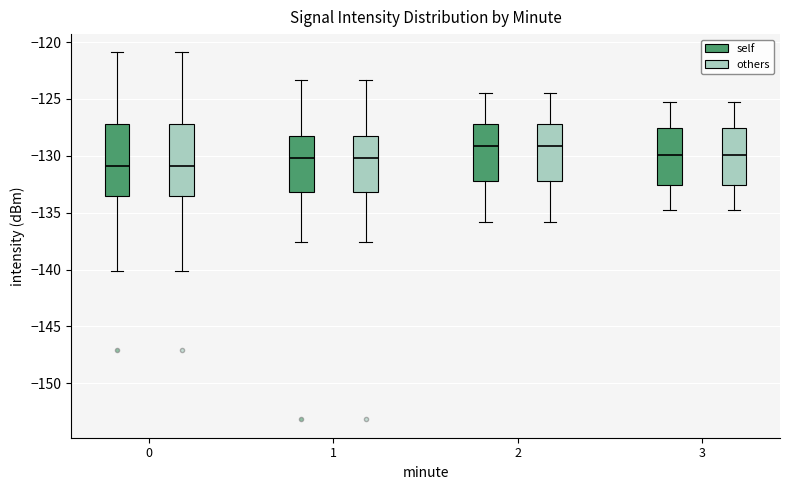

Reading left to right, read every box against the y-axis: the position of its median line, the range the box covers, and the ends of its whiskers. The values are not printed on the chart, so give them approximately, as read against the axis.

0 (self): median -131.0, box -133.5 to -127.0, whiskers -140.0 to -121.0
0 (others): median -131.0, box -133.5 to -127.0, whiskers -140.0 to -121.0
1 (self): median -130.0, box -133.0 to -128.0, whiskers -137.5 to -123.5
1 (others): median -130.0, box -133.0 to -128.0, whiskers -137.5 to -123.5
2 (self): median -129.0, box -132.0 to -127.0, whiskers -136.0 to -124.5
2 (others): median -129.0, box -132.0 to -127.0, whiskers -136.0 to -124.5
3 (self): median -130.0, box -132.5 to -127.5, whiskers -135.0 to -125.5
3 (others): median -130.0, box -132.5 to -127.5, whiskers -135.0 to -125.5